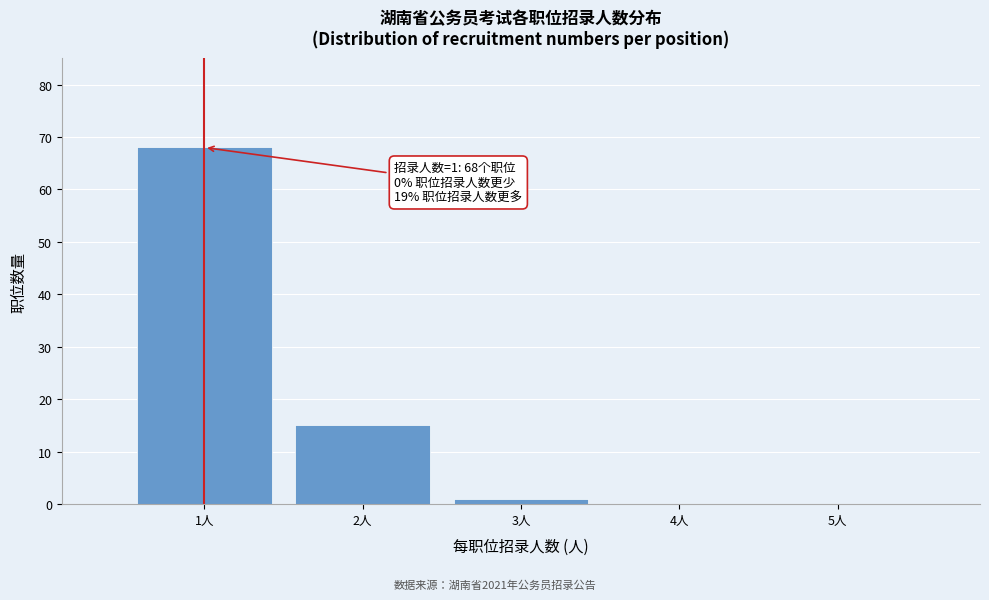

Reading left to right, what are all the values shown in this chart?

1人=68	2人=15	3人=1	4人=0	5人=0